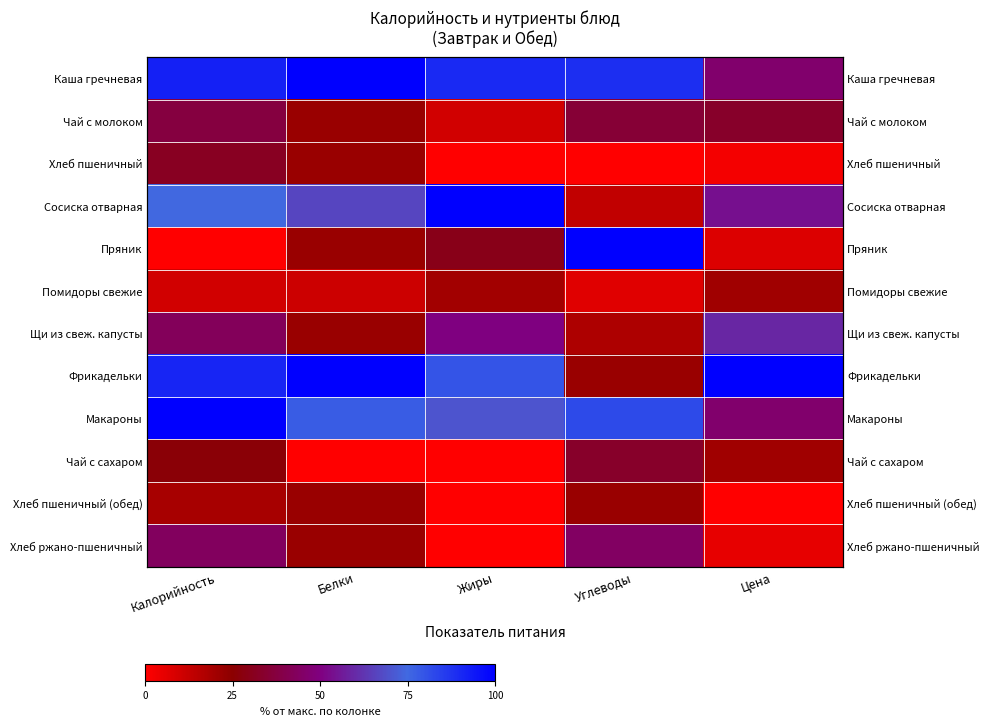

What is the average value of the Макароны series?

75.3